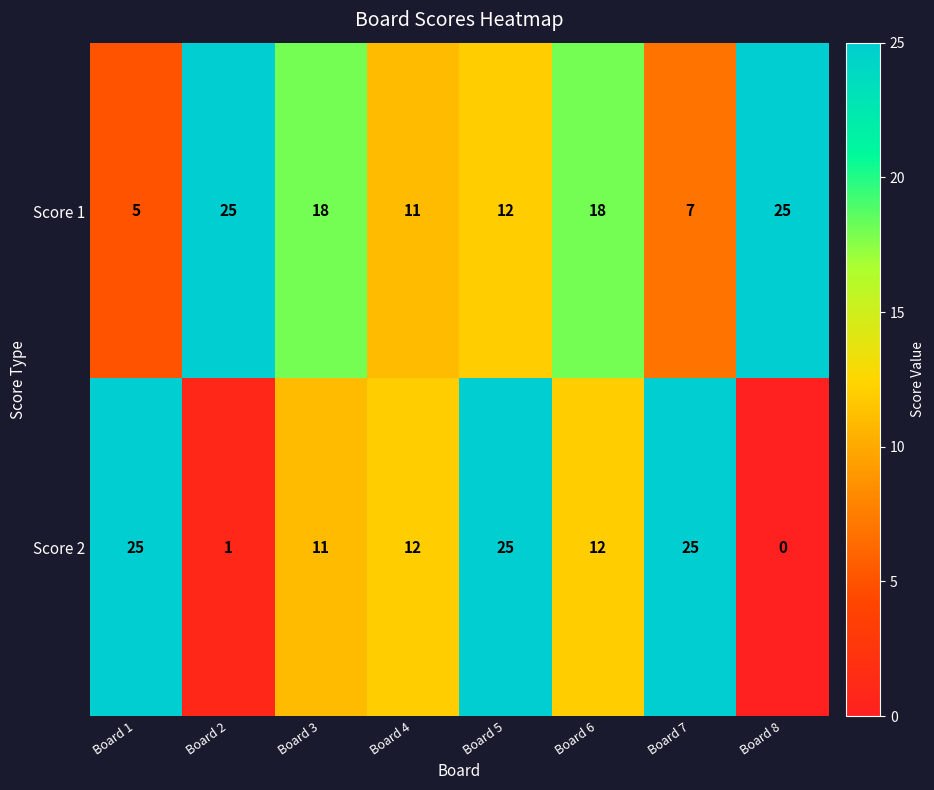

At which category does the chart reach its minimum across all series?

Board 8